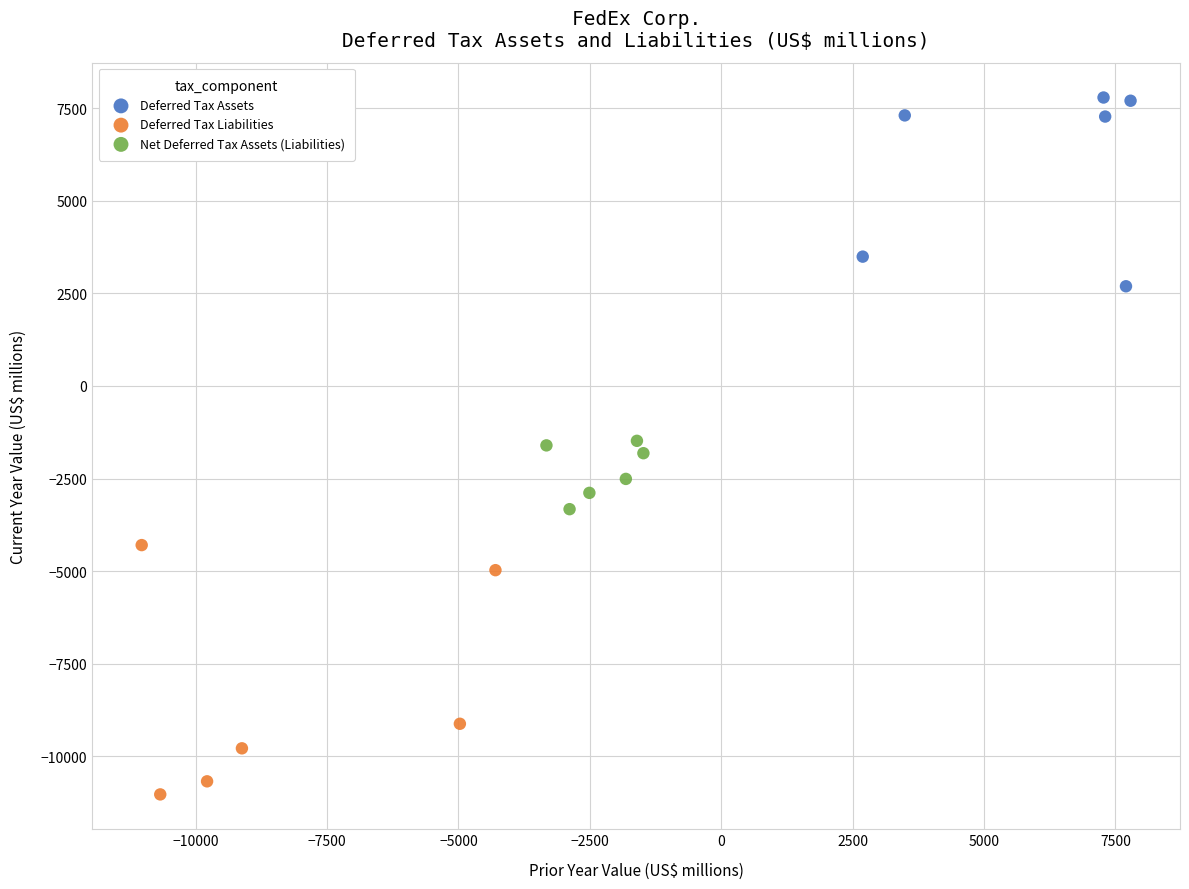

Which series has the widest spread of Y values?

Deferred Tax Liabilities